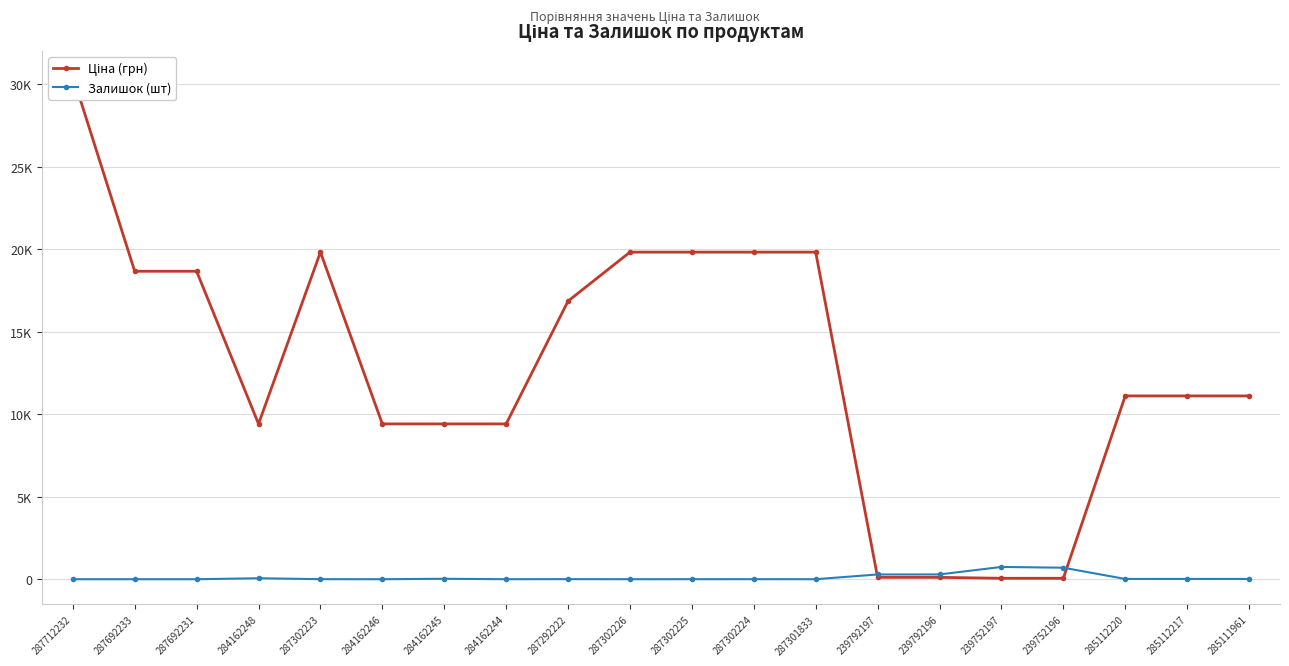

After their last crossing, which series has the higher values: Ціна (грн) or Залишок (шт)?

Ціна (грн)